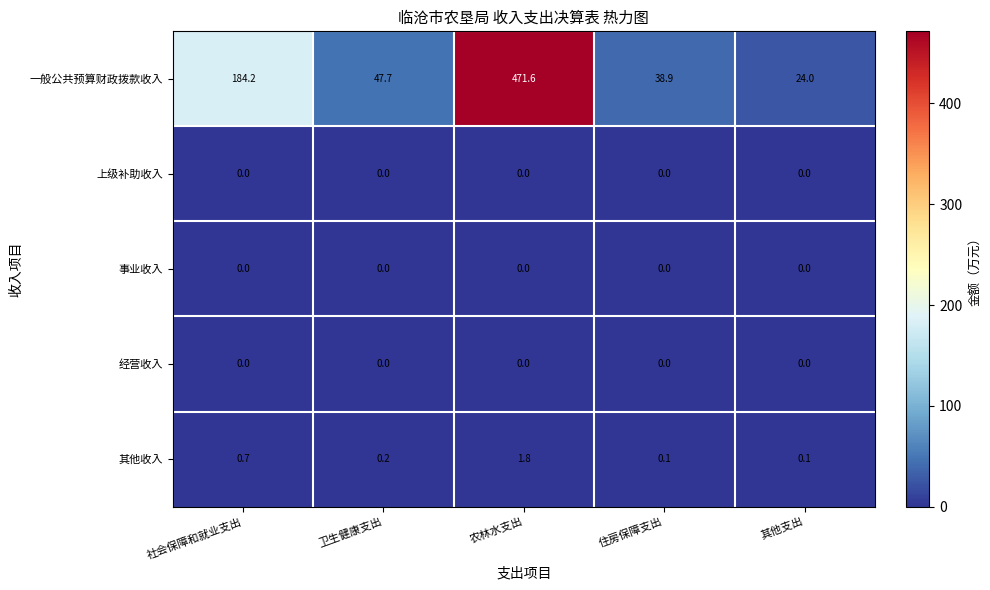

At which category is the sum across all series the highest?

农林水支出